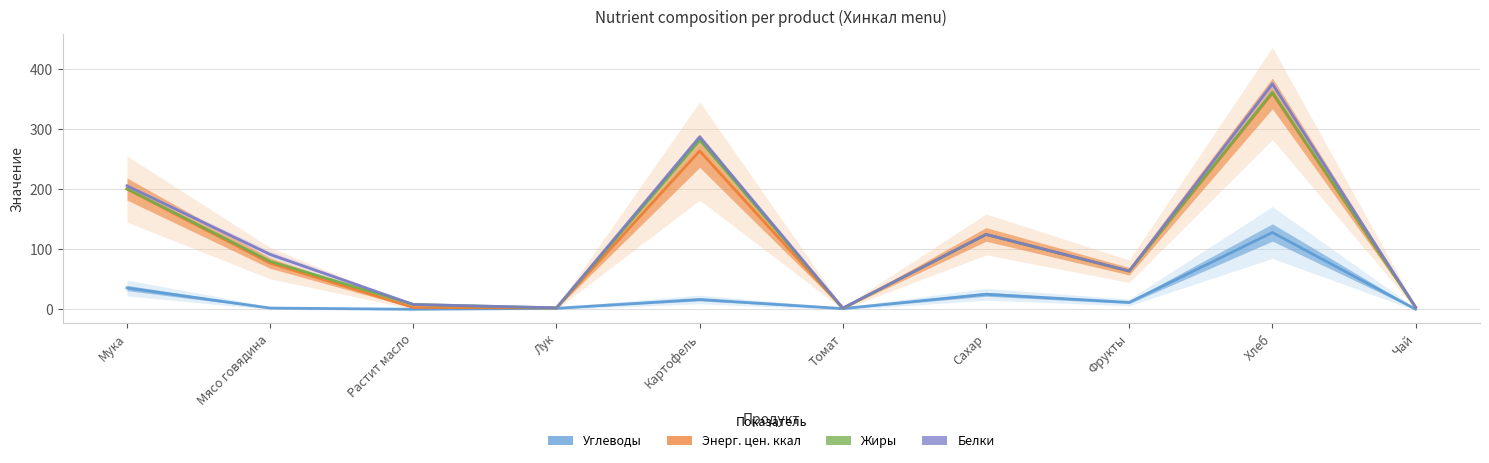

What is the difference between the highest and lowest values at Чай?

3.5